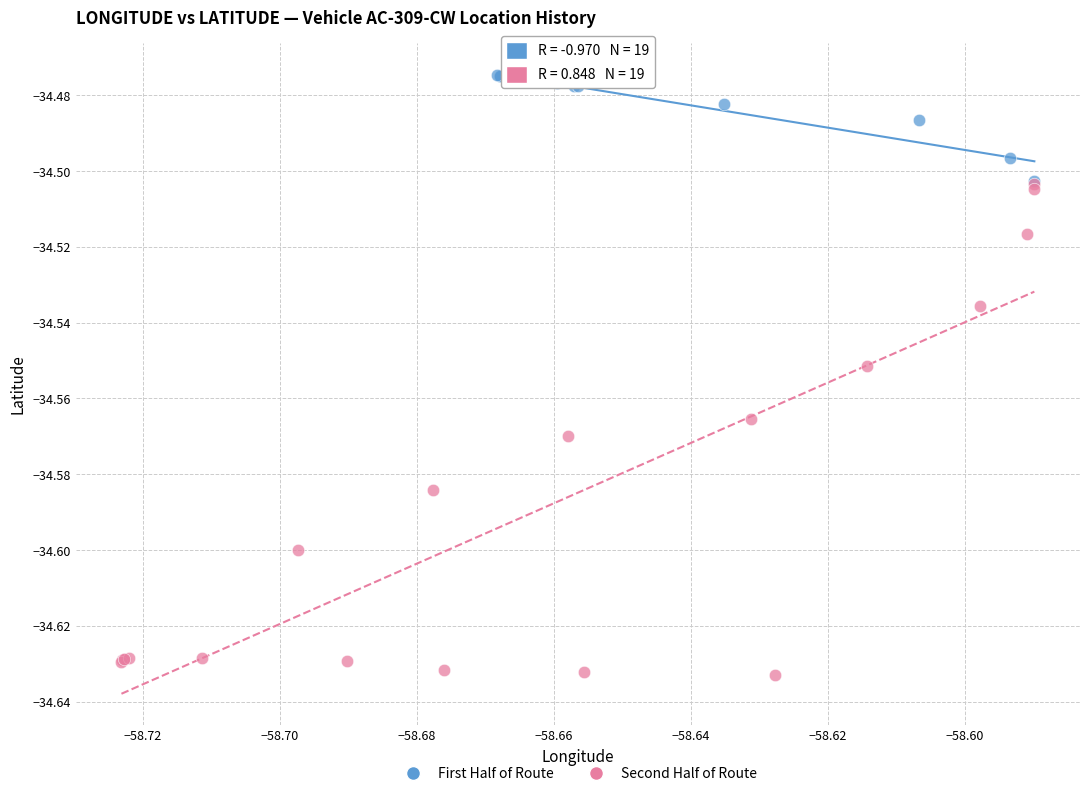

What are all the series names shown in the legend?

First Half of Route, Second Half of Route